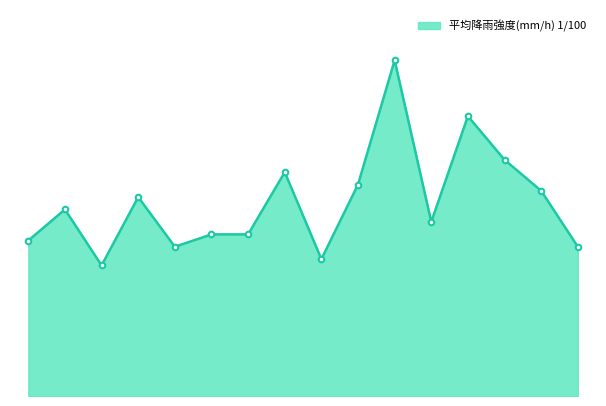

Rank the categories by value from lowest to highest.

北上川・旧北上川沿川, 鳴瀬川・江合川下流, 迫川下流, 白石川上流, 三陸海岸, 江合川上流, 鳴瀬川中流, 広瀬川, 牡鹿半島, 迫川上流, 白石川中下流, 吉田川, 鳴瀬川上流, 阿武隈川, 名取川, 七北田川・砂押川等